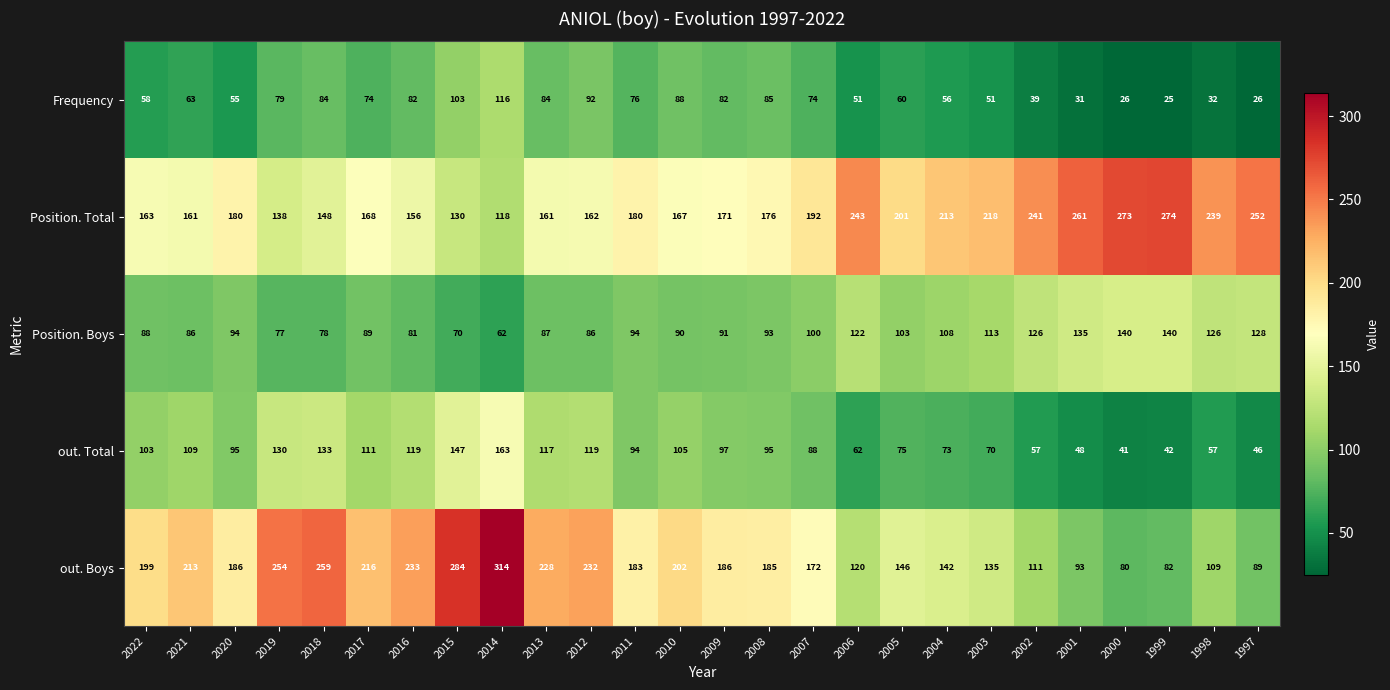

Which series has the largest range (max minus min)?

out. Boys